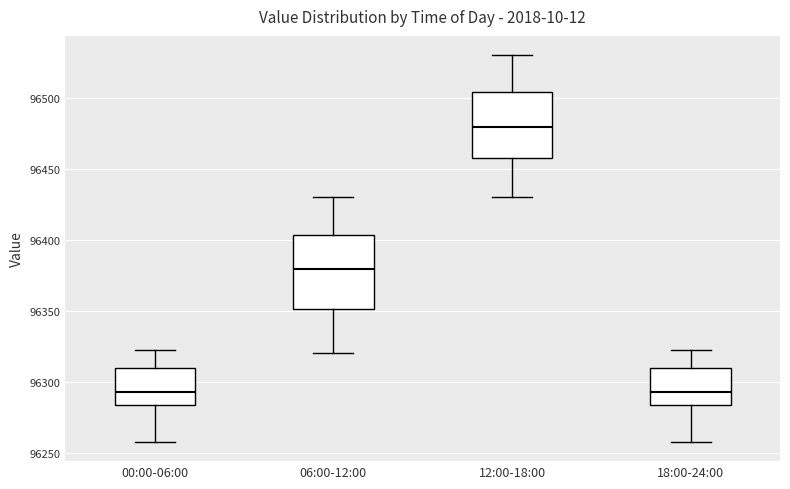

Reading left to right, transcribe this box plot: for each box, give where its median line is, the range the box spans, and where its two whiskers end, as read against the y-axis. The values are not printed on the chart, so give them approximately, as read against the axis.

00:00-06:00: median 96295, box 96285 to 96310, whiskers 96260 to 96320
06:00-12:00: median 96380, box 96350 to 96405, whiskers 96320 to 96430
12:00-18:00: median 96480, box 96460 to 96505, whiskers 96430 to 96530
18:00-24:00: median 96295, box 96285 to 96310, whiskers 96260 to 96320